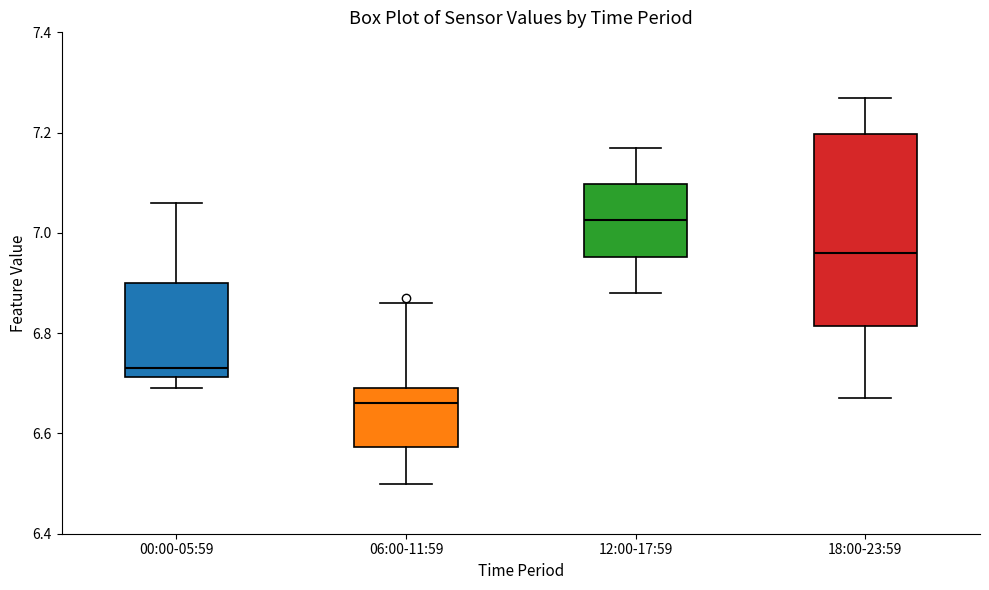

Reading left to right, transcribe this box plot: for each box, give where its median line is, the range the box spans, and where its two whiskers end, as read against the y-axis. The values are not printed on the chart, so give them approximately, as read against the axis.

00:00-05:59: median 6.74, box 6.72 to 6.90, whiskers 6.70 to 7.06
06:00-11:59: median 6.66, box 6.58 to 6.70, whiskers 6.50 to 6.86
12:00-17:59: median 7.02, box 6.96 to 7.10, whiskers 6.88 to 7.18
18:00-23:59: median 6.96, box 6.82 to 7.20, whiskers 6.68 to 7.28